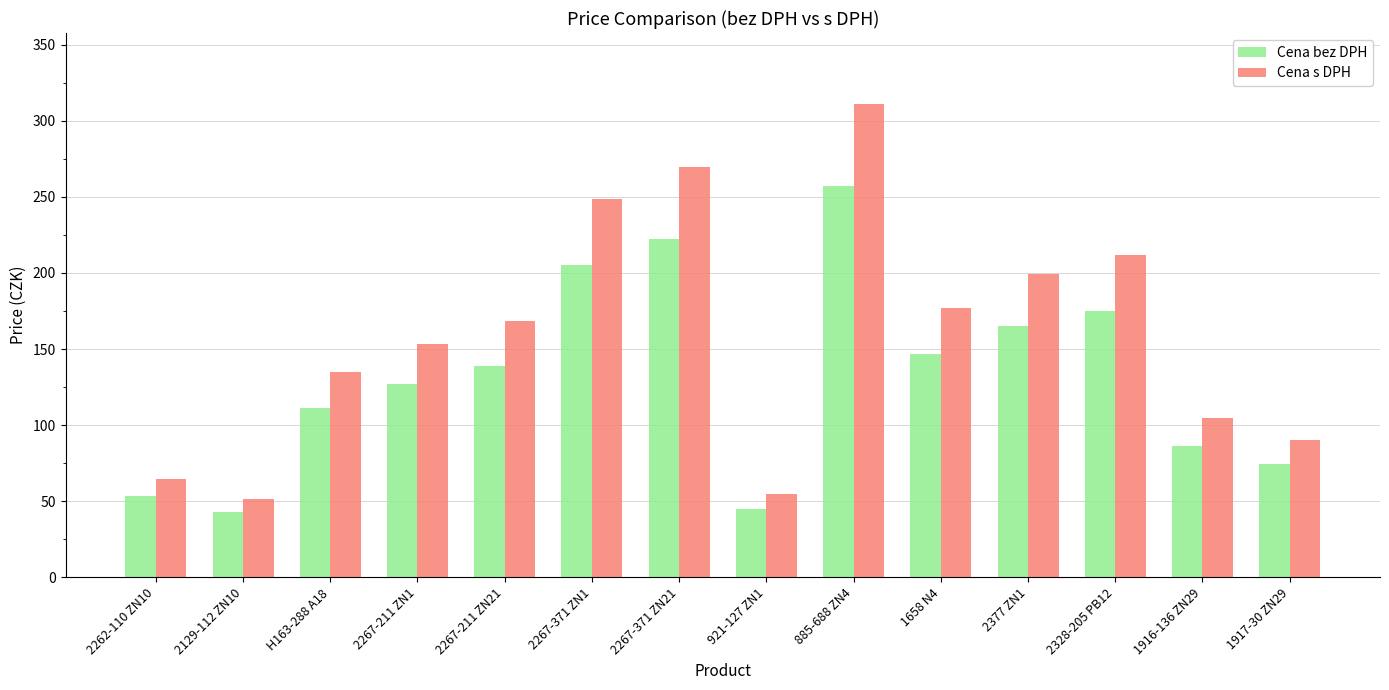

At which label does Cena s DPH reach its peak?

885-688 ZN4